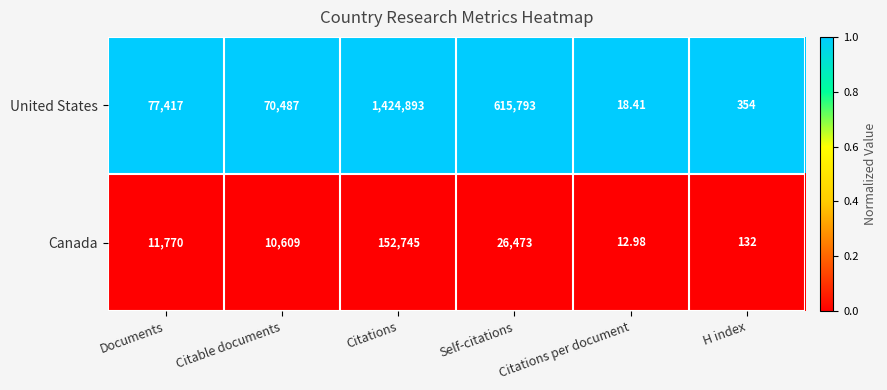

At which category is the sum across all series the highest?

Citations